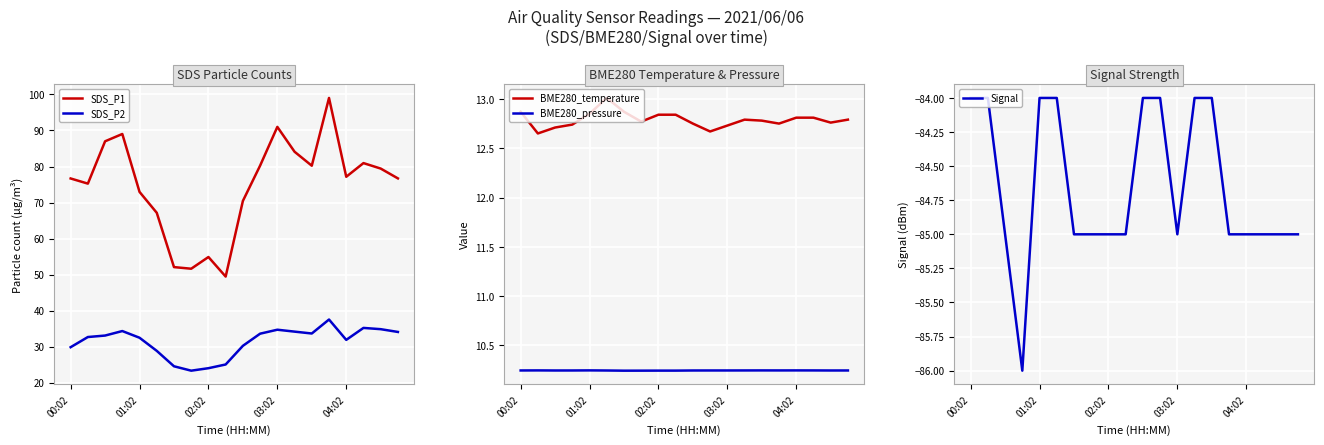

What is the greatest value displayed?

99.0